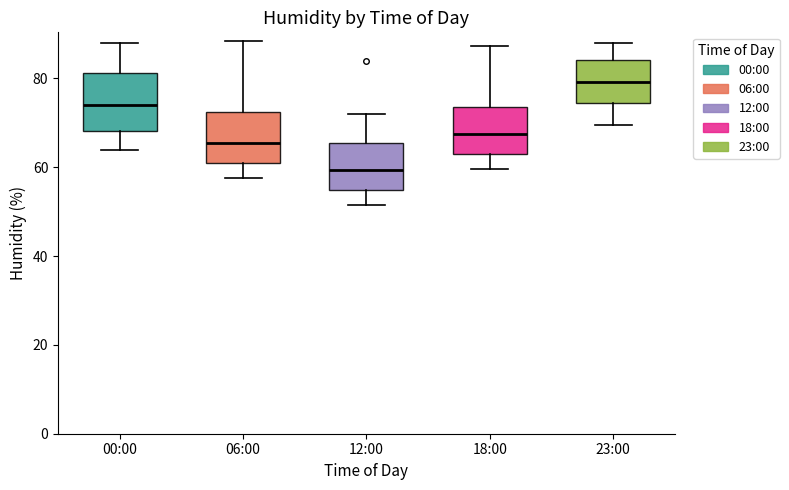

Where does the median line of the box for 00:00 sit on the y-axis? The values are not printed on the chart, so give them approximately, as read against the axis.

74